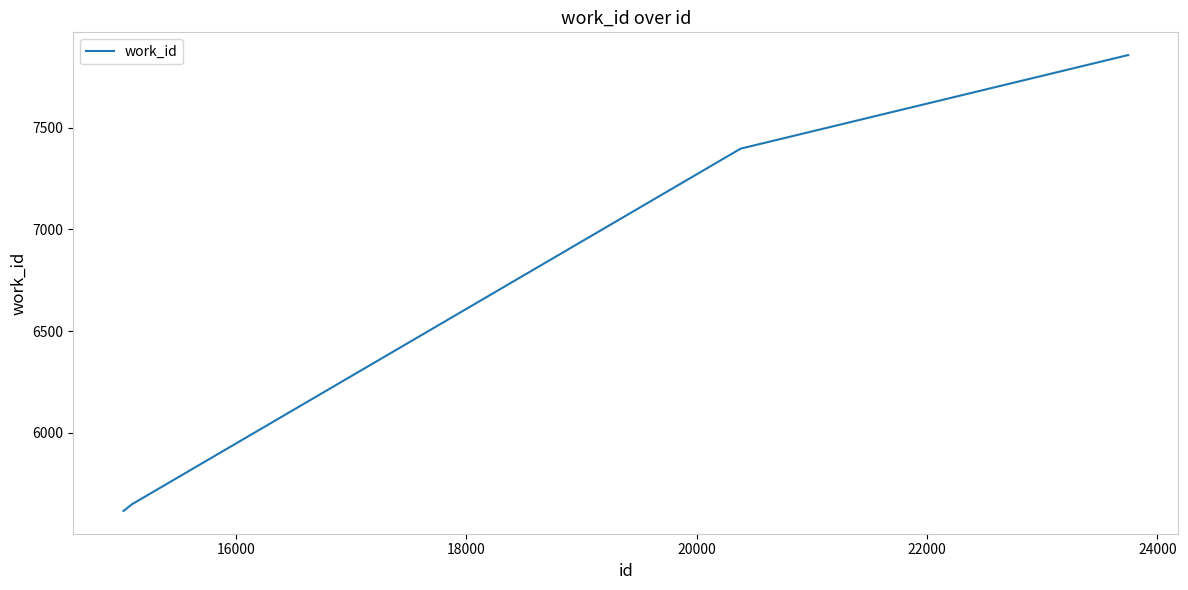

What is the difference between the maximum and minimum values?

2243